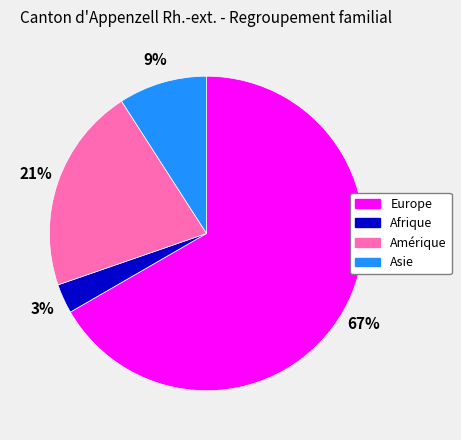

The Europe slice represents 67% of the pie. True or false?

True